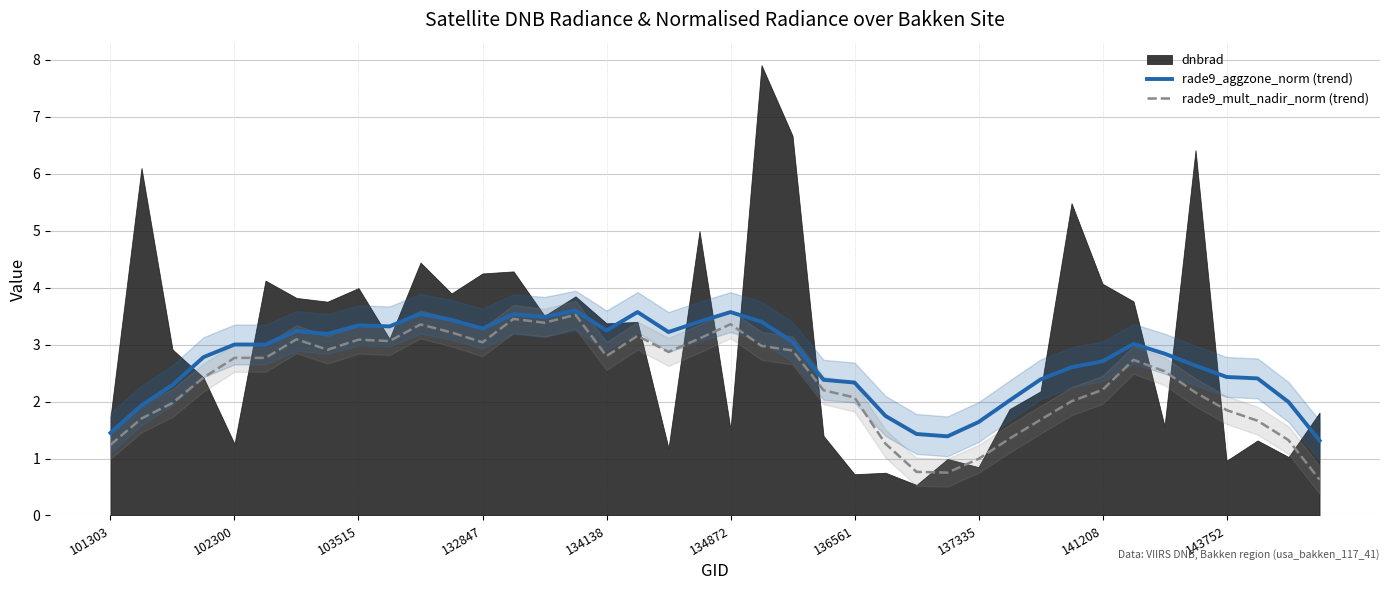

True or false: rade9_mult_nadir_norm (trend) has a value of 1.9 at 143752.

True